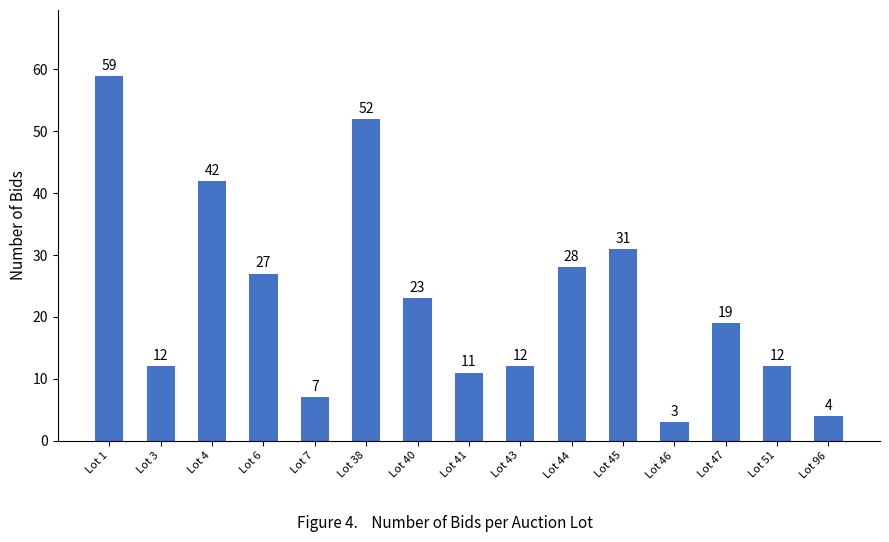

At which label is the value closest to 31?

Lot 45